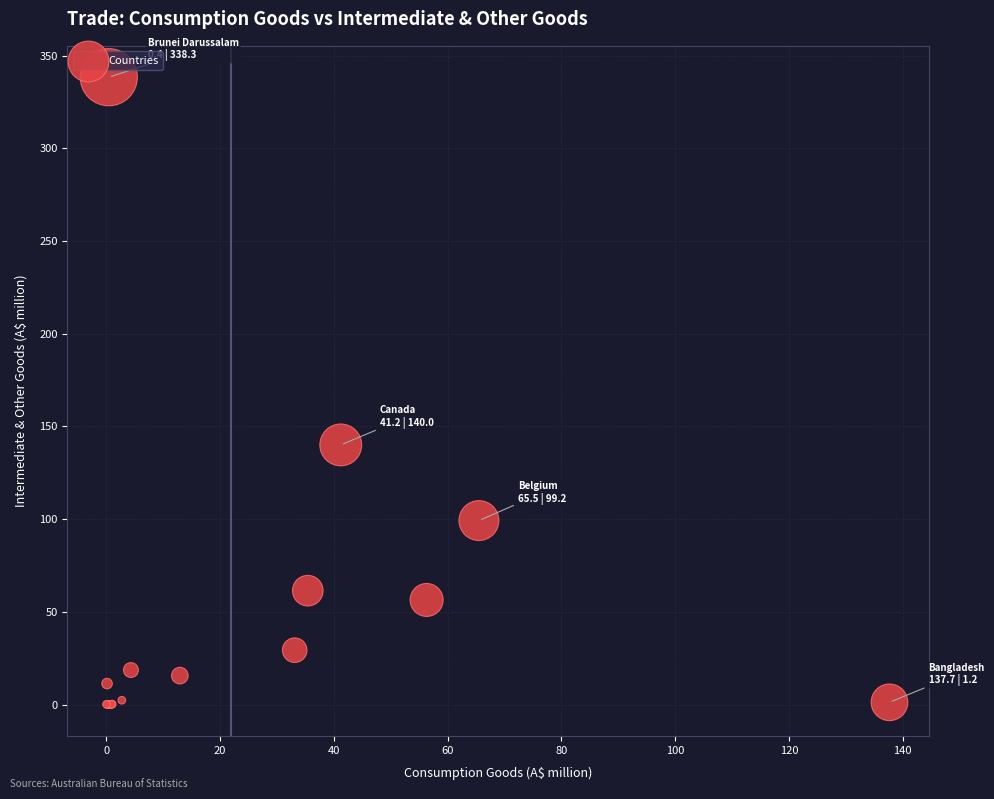

What Y value in the scatter plot is closest to 169?

140.0